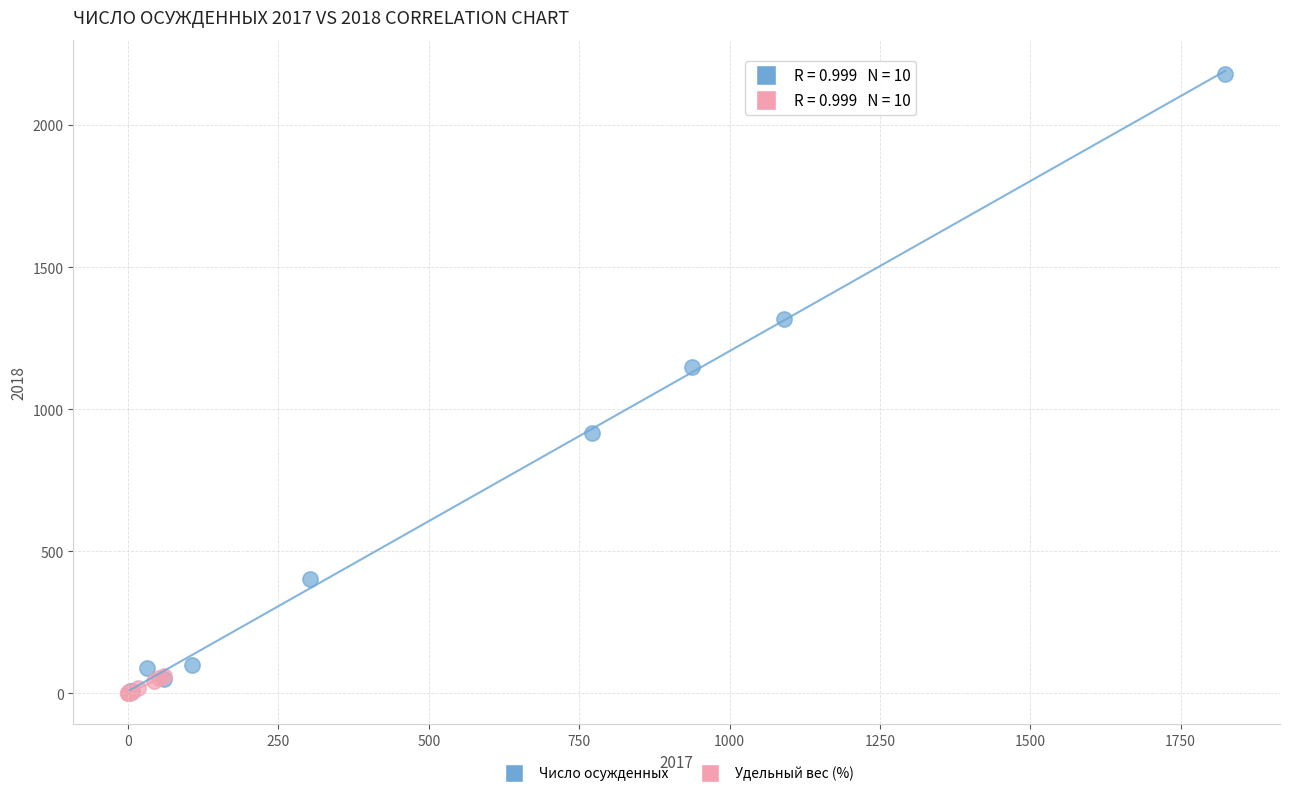

What are all the series names shown in the legend?

Число осужденных, Удельный вес (%)